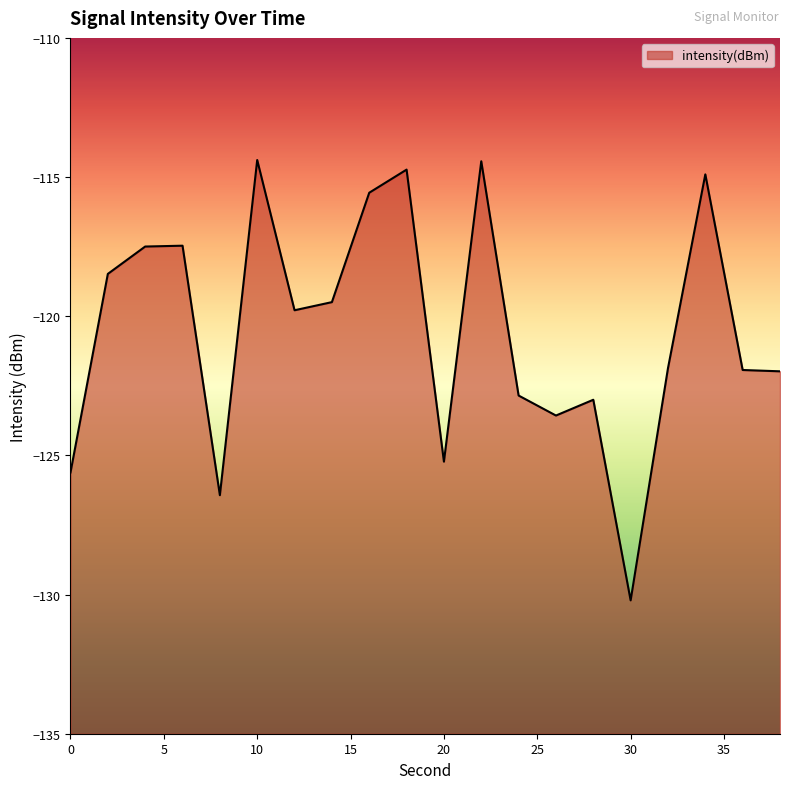

Reading left to right, list all the values displayed in this chart.

0=-125.6	2=-118.5	4=-117.5	6=-117.5	8=-126.4	10=-114.4	12=-119.8	14=-119.5	16=-115.6	18=-114.7	20=-125.2	22=-114.4	24=-122.8	26=-123.6	28=-123.0	30=-130.2	32=-121.9	34=-114.9	36=-121.9	38=-122.0